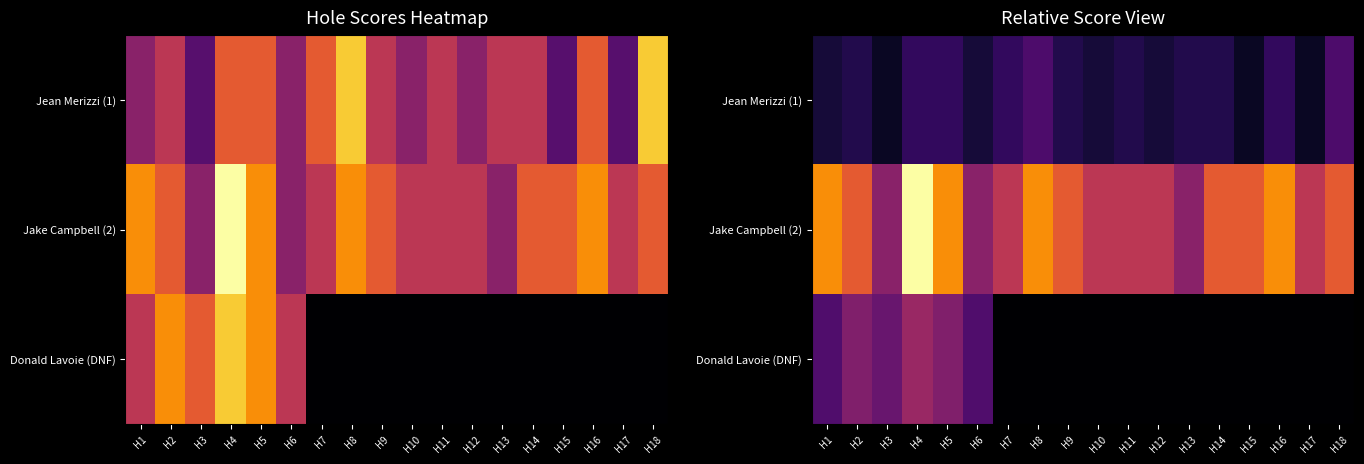

What is the minimum value for Jake Campbell (2)?

3.0